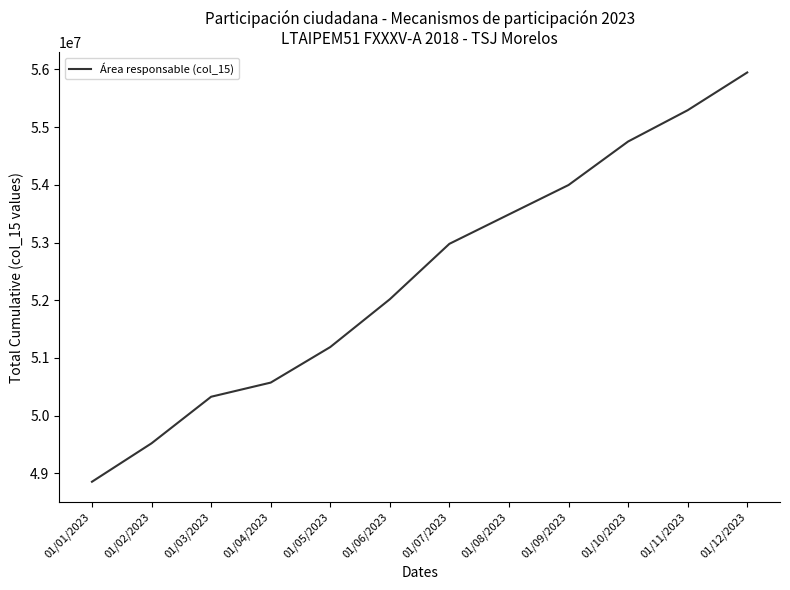

Count the number of categories in the chart.

12